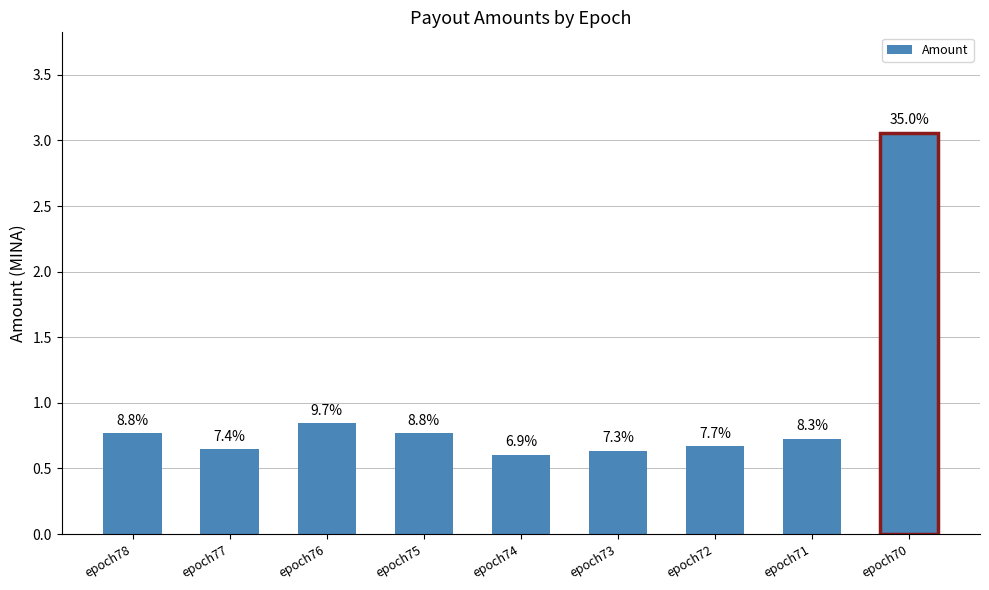

The chart shows a value of 1.4 at epoch70. True or false?

False